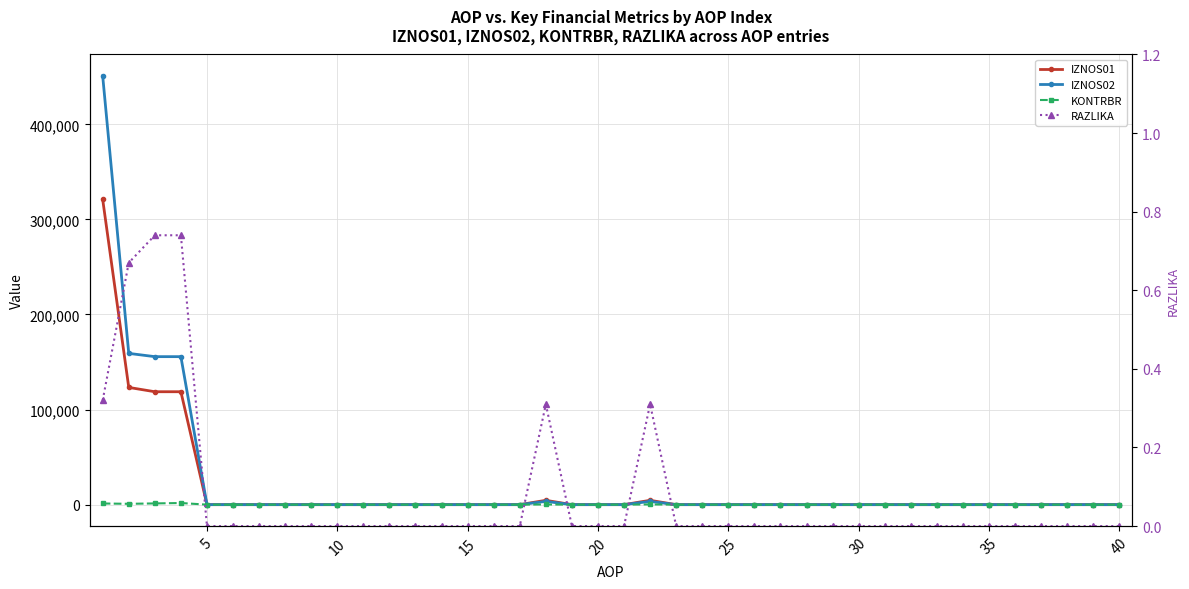

Is it true that IZNOS01 equals 565093.7 at 0?

False